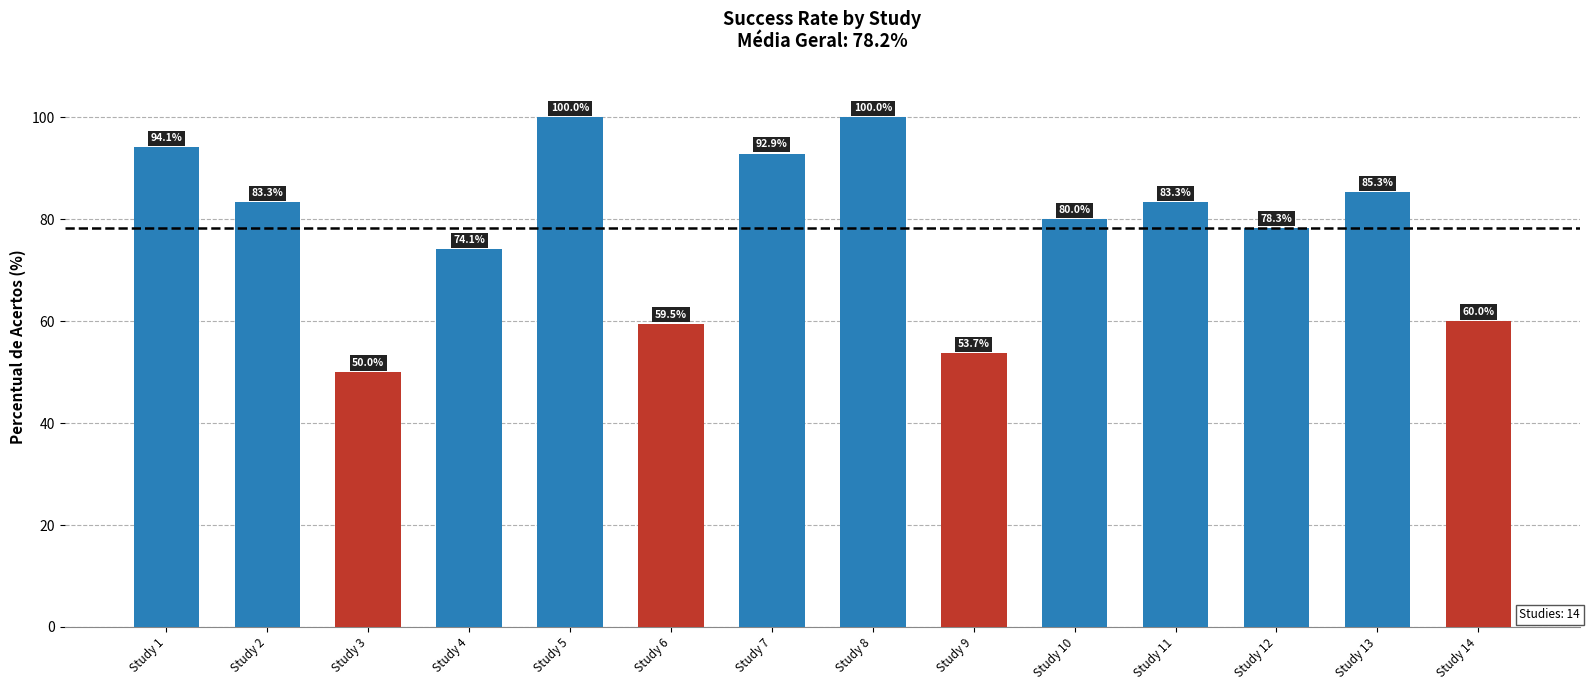

What value does the data have at Study 9?

53.7